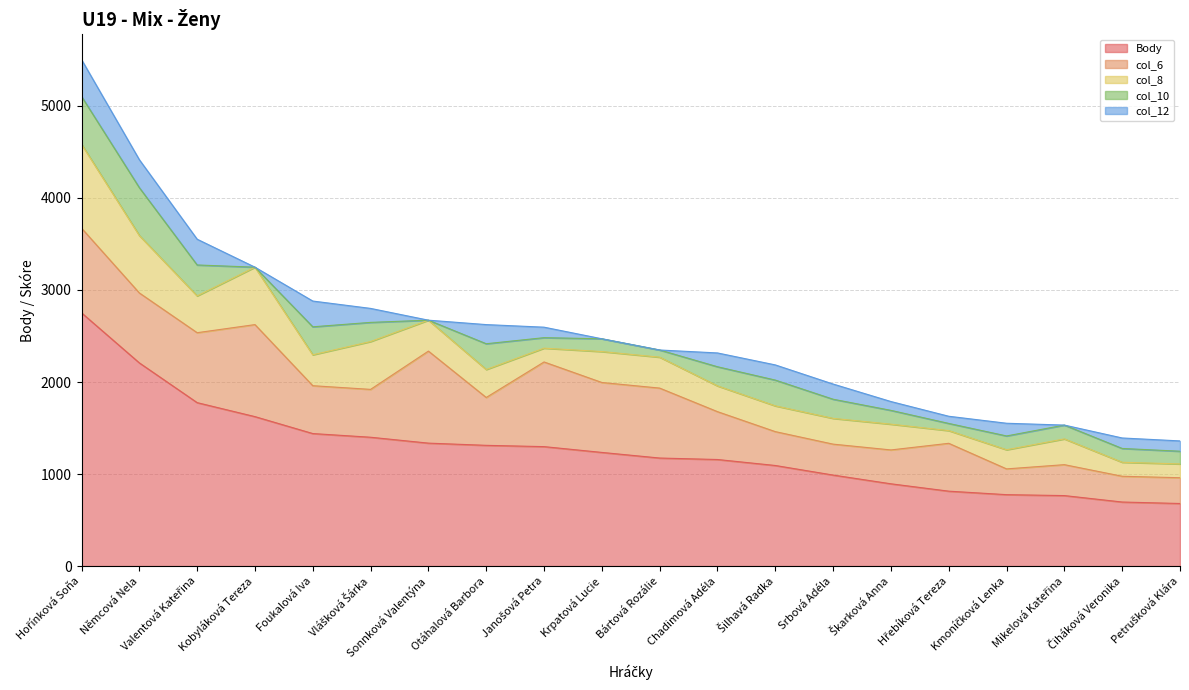

What is the average value of the col_12 series?

138